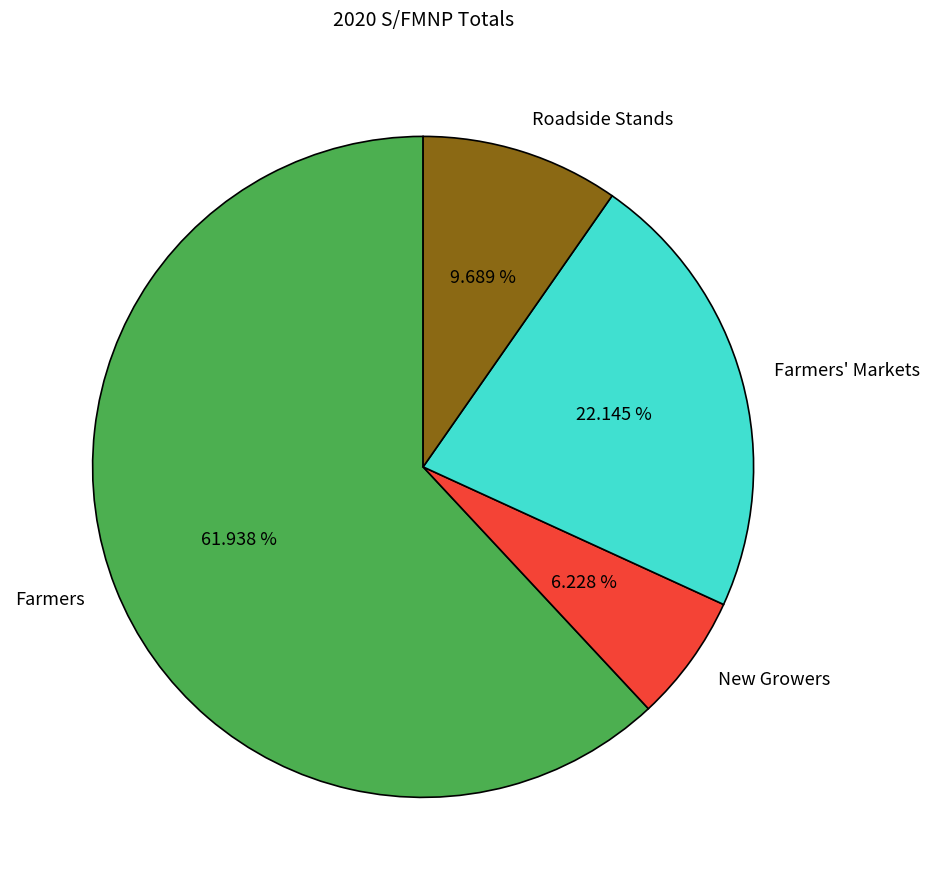

How much of the chart is everything except Roadside Stands?

90.3%